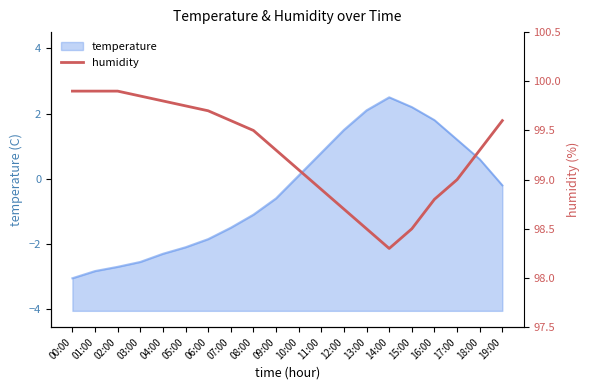

Count the number of categories in the chart.

20